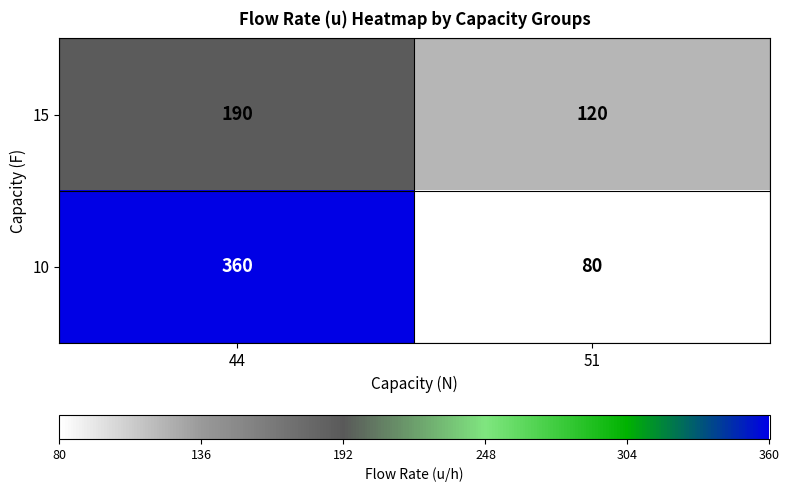

Rank the series by their maximum value, from highest to lowest.

10, 15